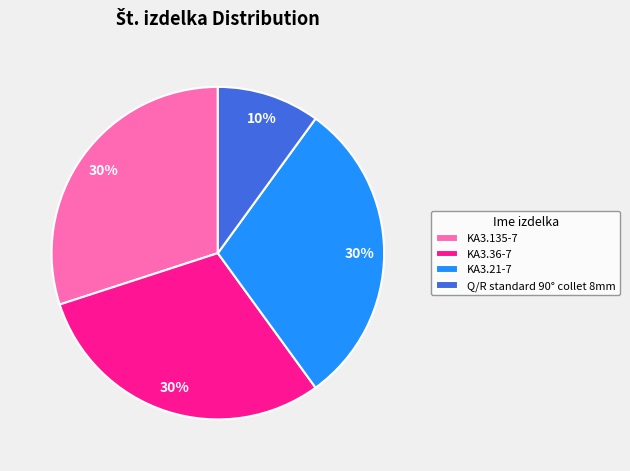

Is the sum of KA3.36-7 and KA3.21-7 greater than half?

Yes